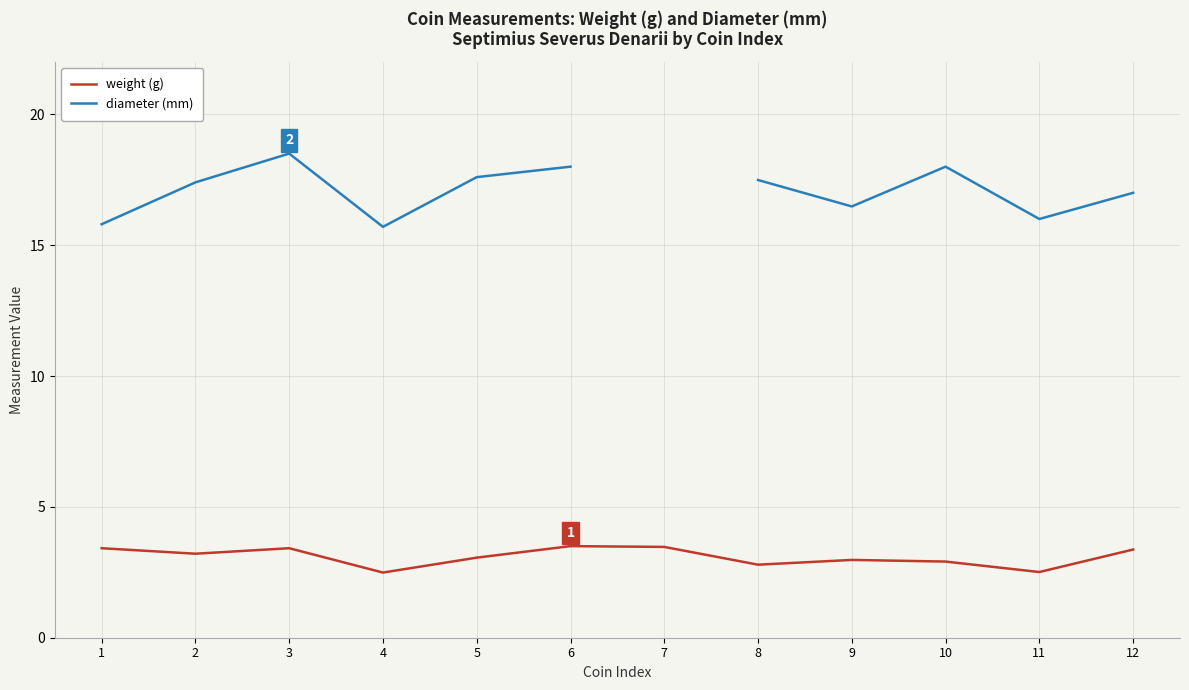

At which category does diameter (mm) reach its first local peak?

3